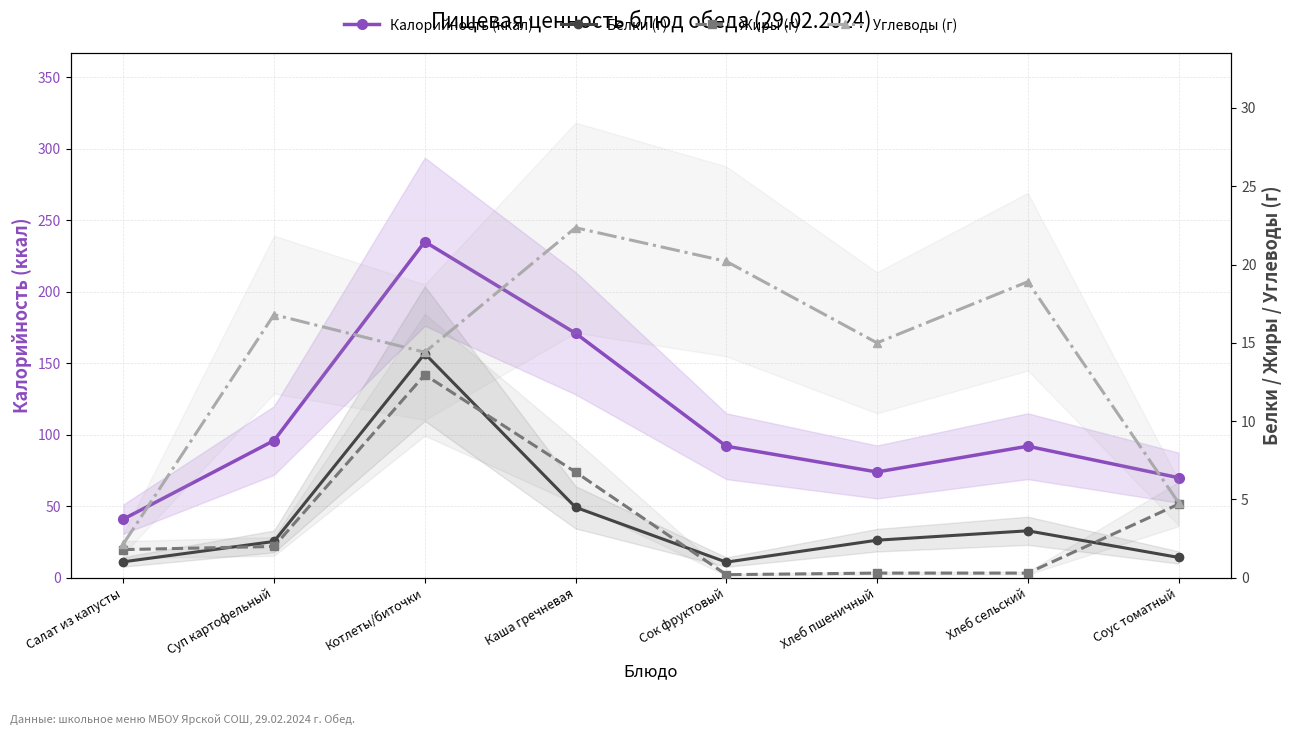

What is the minimum value for Углеводы (г)?

2.2